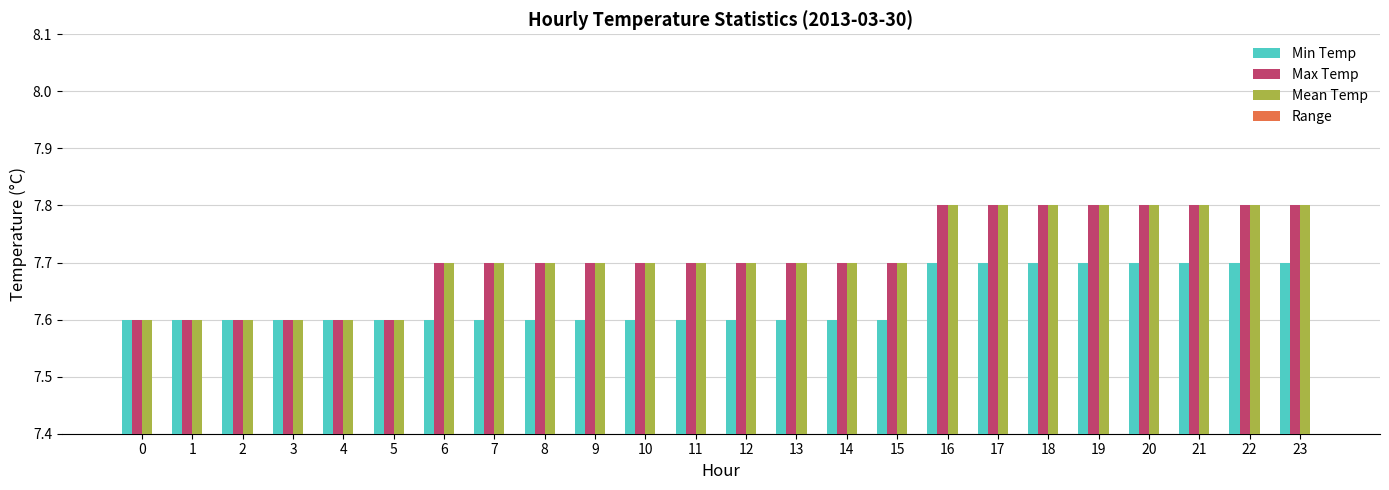

Between 9 and 19, which series saw the biggest shift?

Min Temp